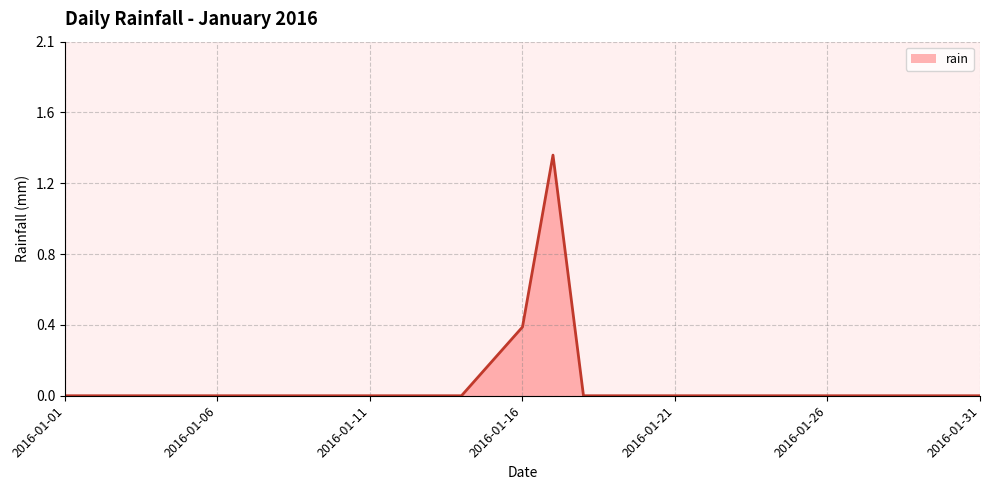

Does the chart have visible grid lines?

Yes